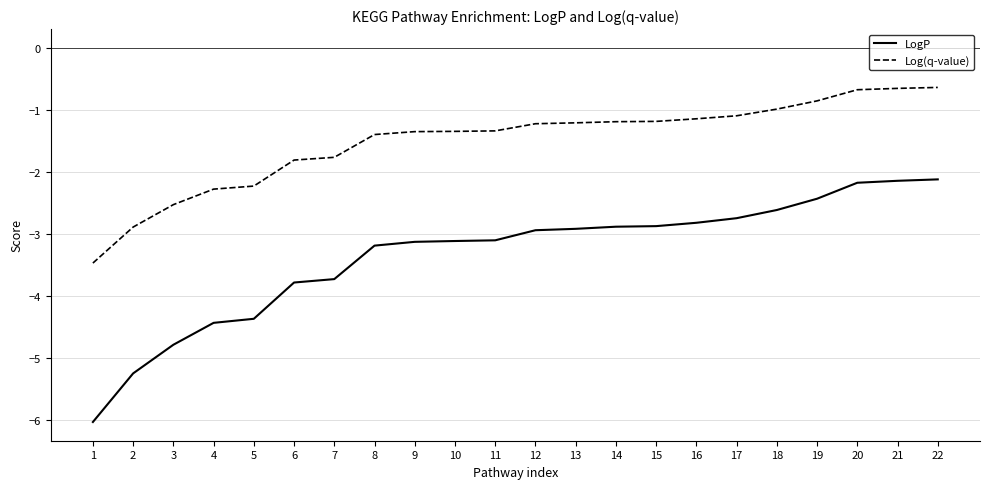

What is the sum of all Log(q-value) values?

-33.3